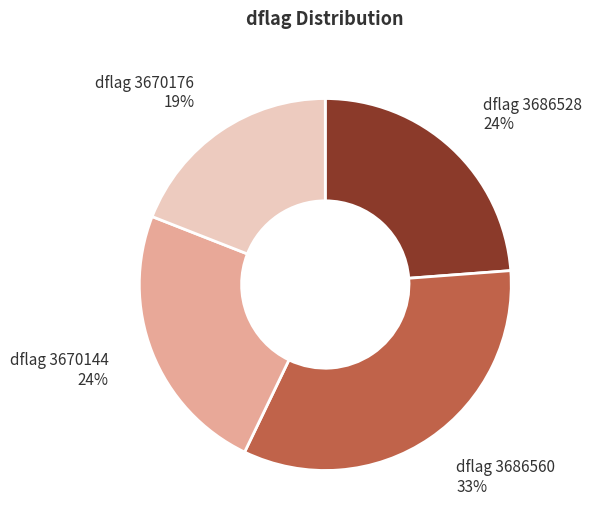

To the nearest percent, what is the difference between the largest and smallest slice percentages?

14%